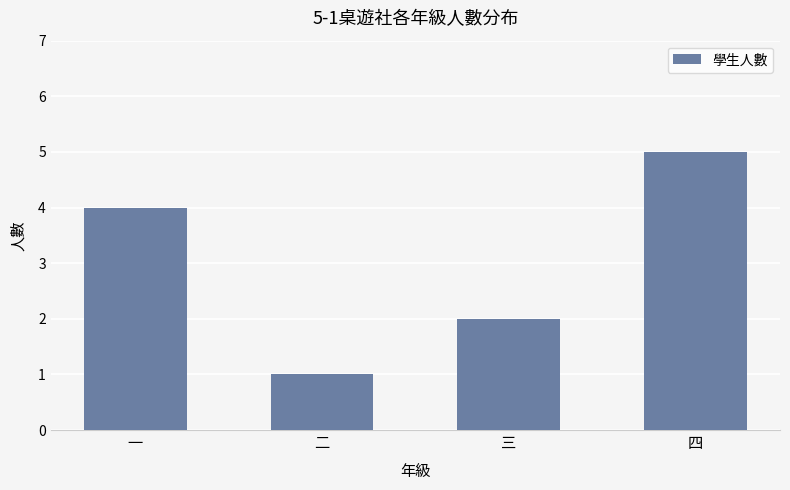

What value does the data have at 一?

4